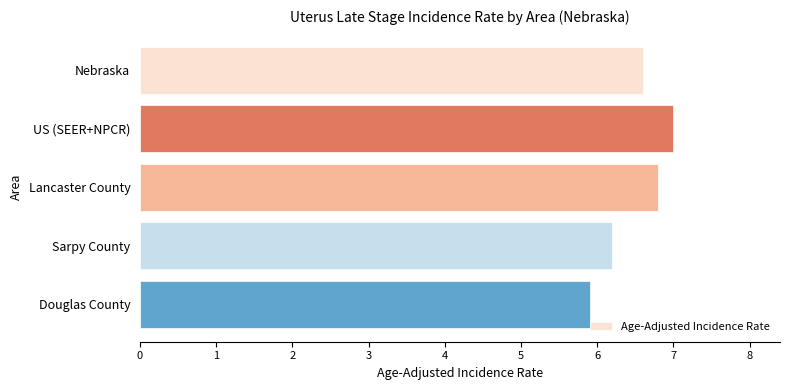

True or false: the data shows 11.5 at Nebraska.

False